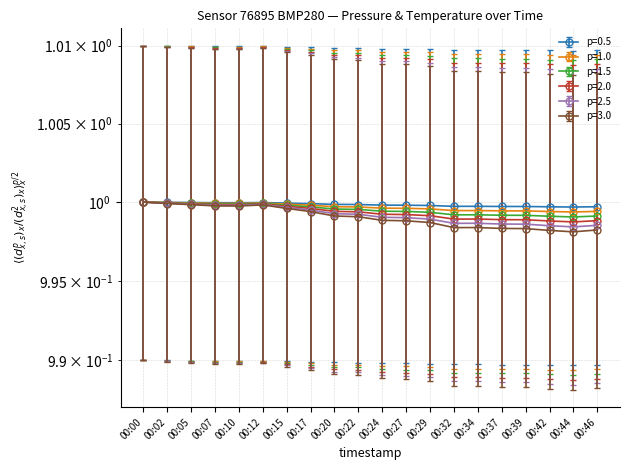

Between 00:34 and 00:37, which is larger?

00:34